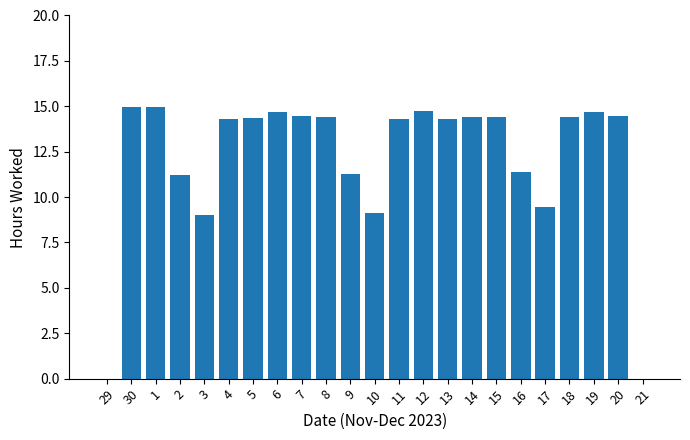

The value at 2 is 2.5. True or false?

False